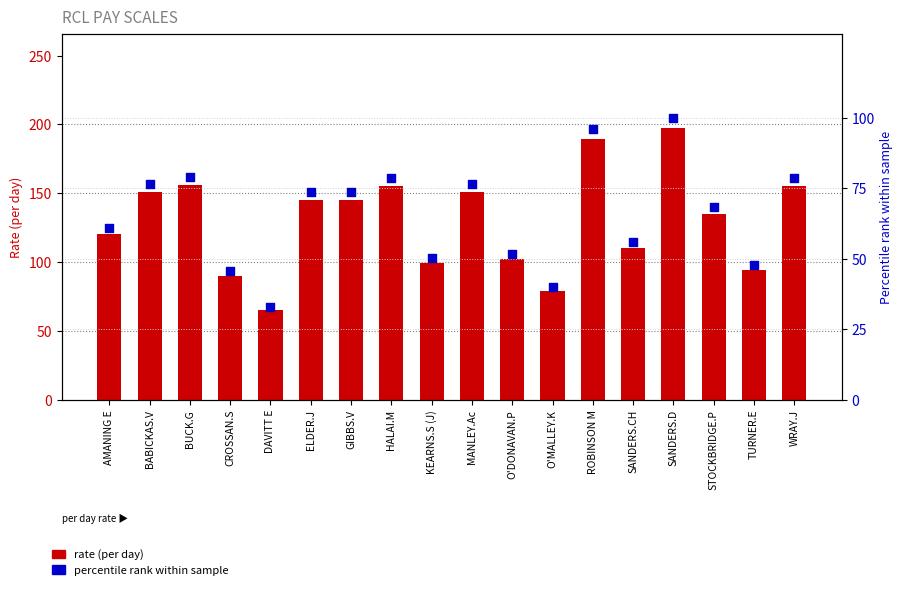

Which series has the largest Y range (max minus min)?

rate (per day)